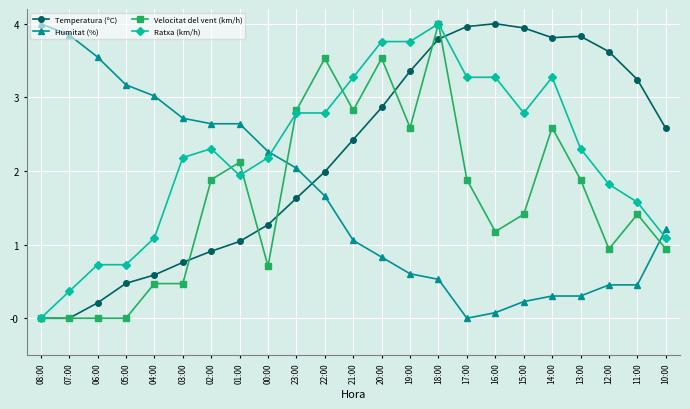

What is the difference between the highest and lowest values at 04:00?

2.5